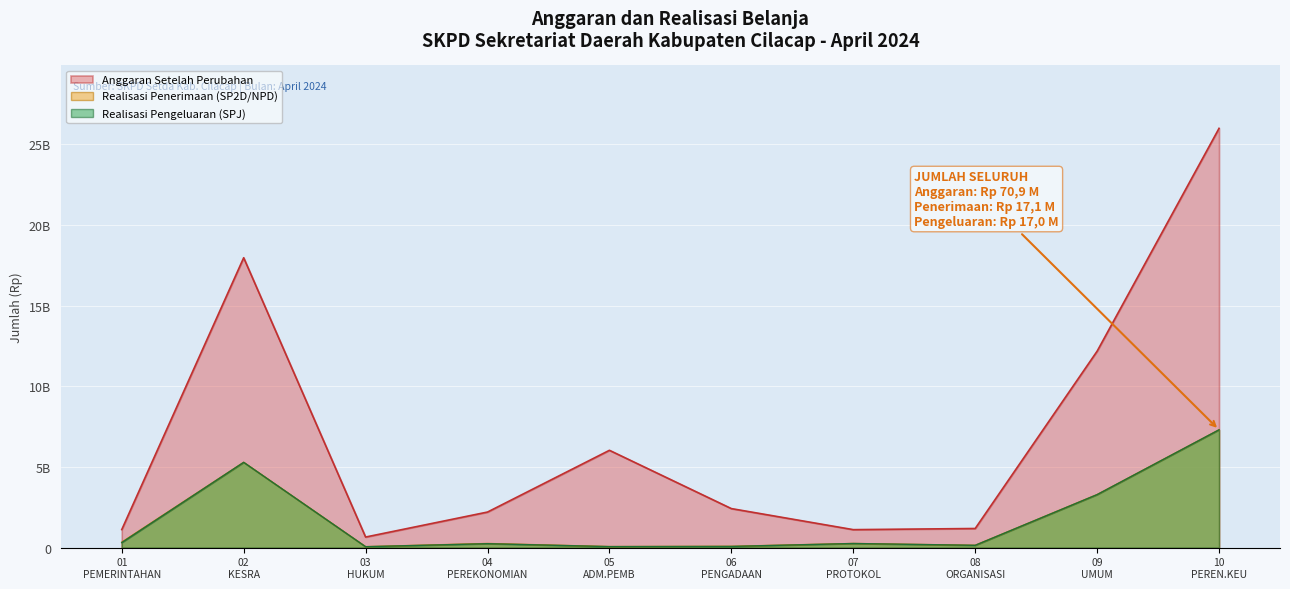

True or false: Realisasi Penerimaan (SP2D/NPD) and Realisasi Pengeluaran (SPJ) intersect in this chart.

False